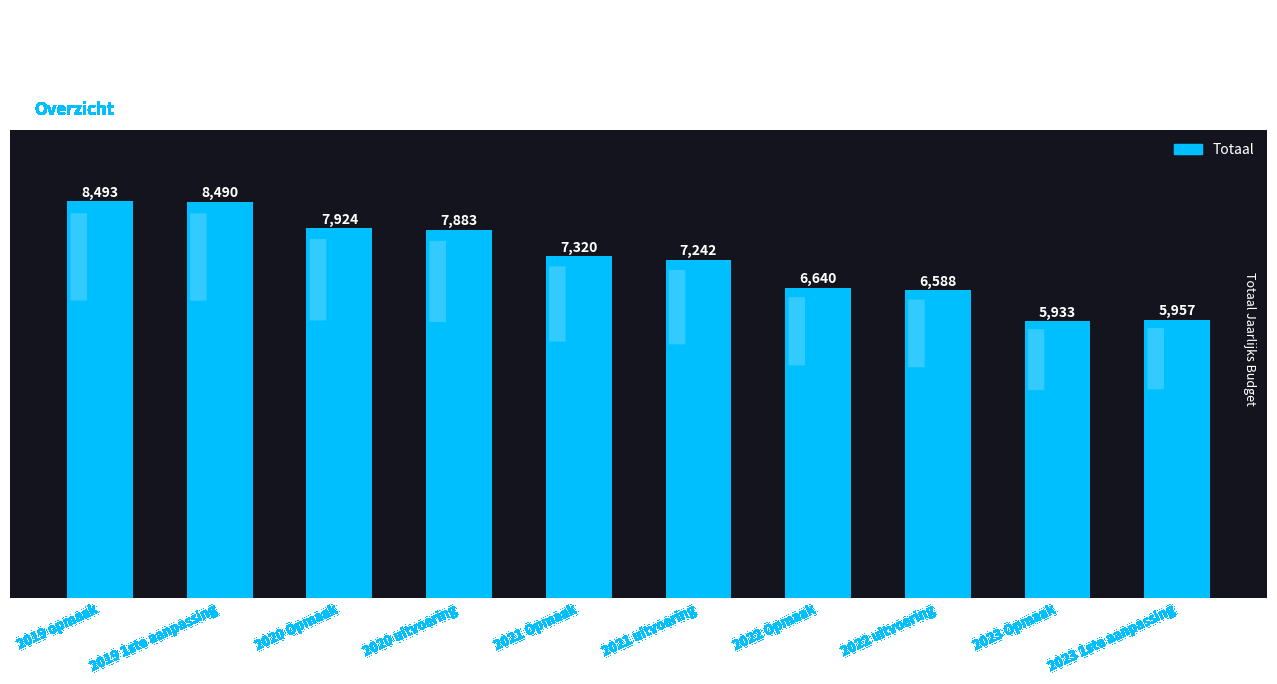

Which category has the lowest value across all series?

2023 Opmaak